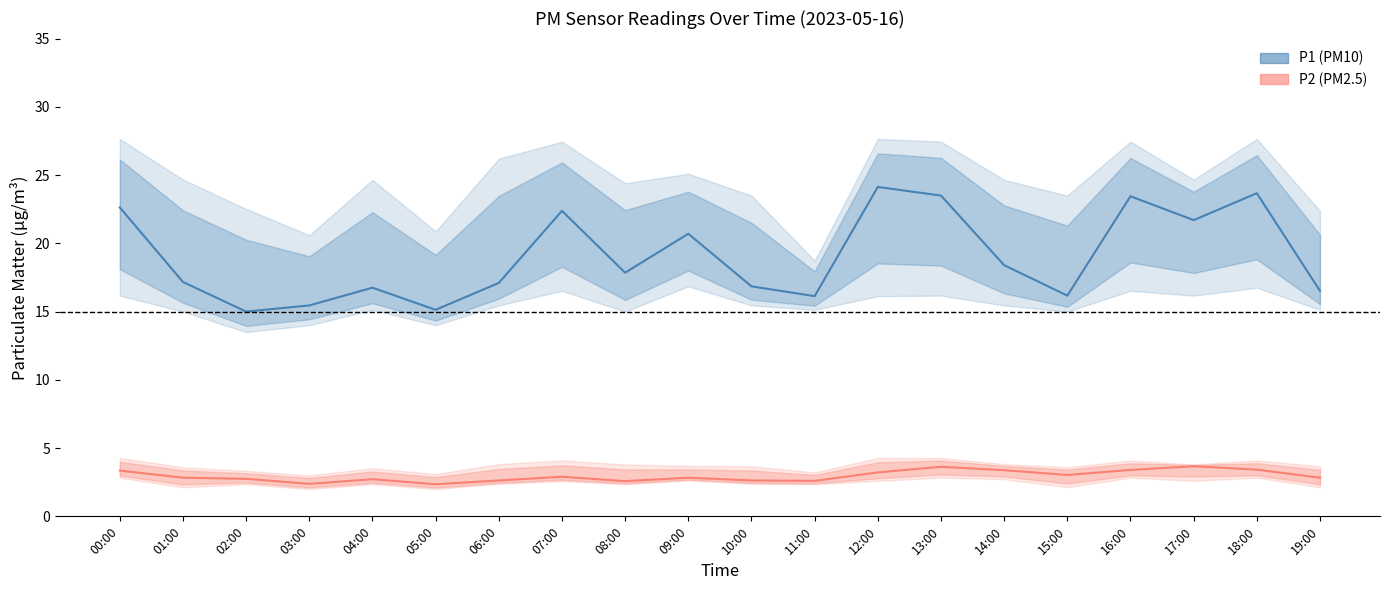

What is the difference between the maximum and second lowest values in the P2 (PM2.5) series?

1.3